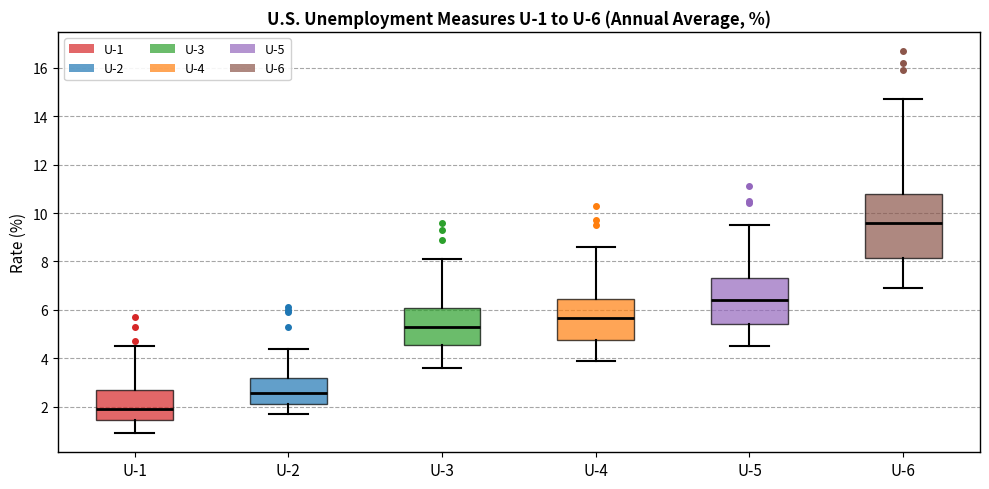

Comparing the boxes themselves (not the whiskers), which one is the tallest?

U-6